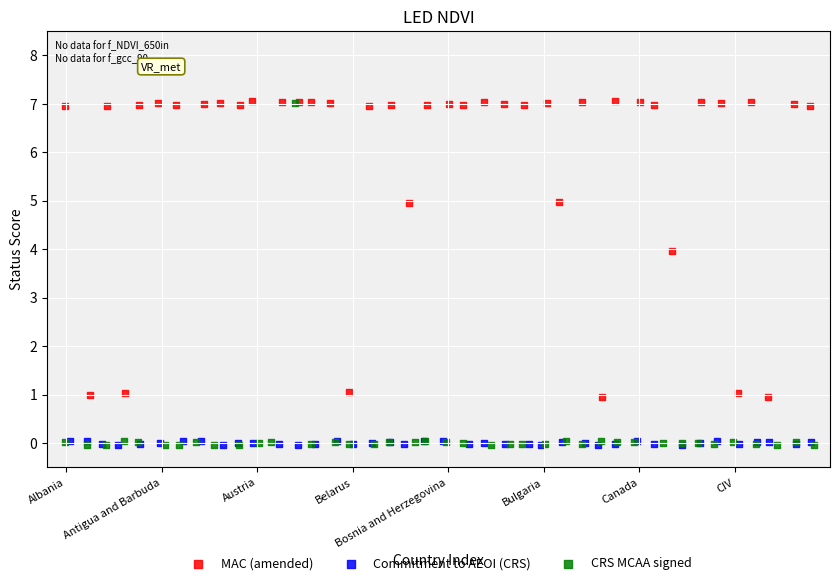

What are all the series names shown in the legend?

MAC (amended), Commitment to AEOI (CRS), CRS MCAA signed